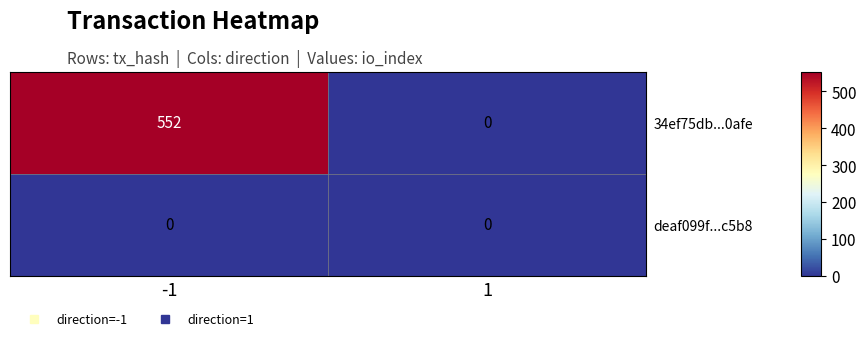

What is the total value across all series at -1?

552